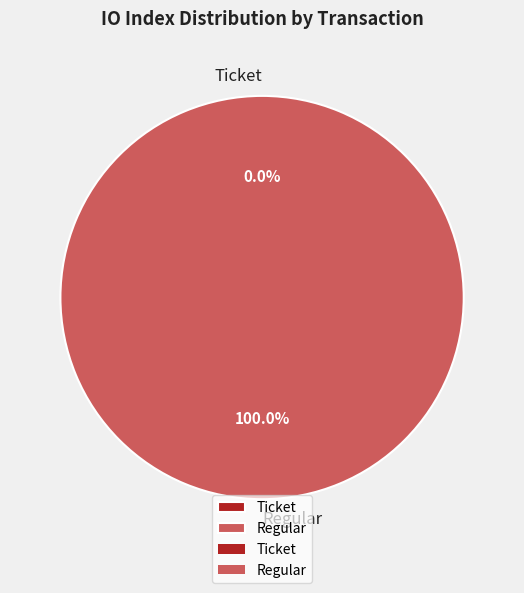

The tx_hash_1 slice represents 99% of the pie. True or false?

False